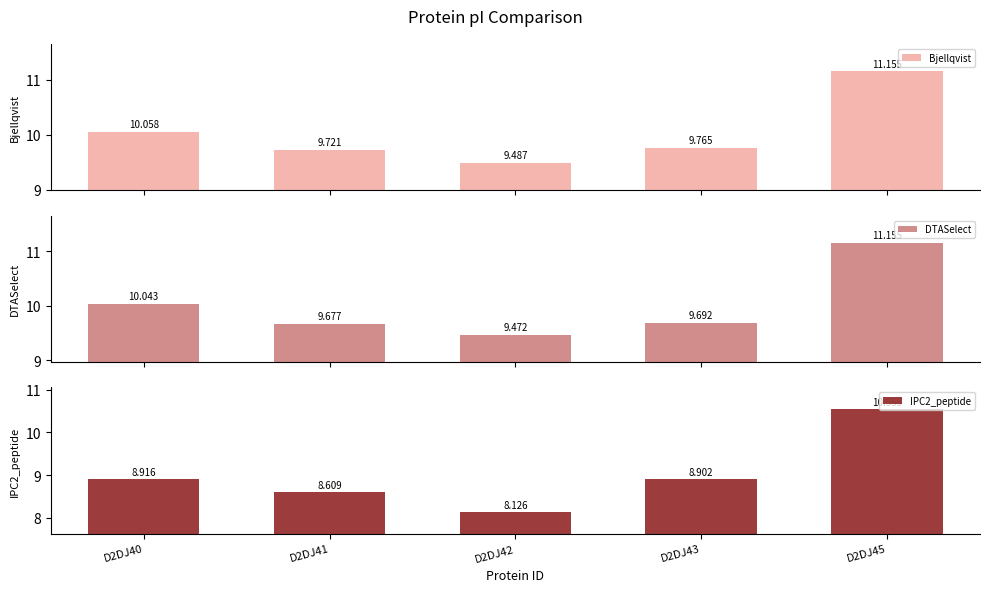

What is the difference between the highest and lowest values at D2DJ42?

1.4